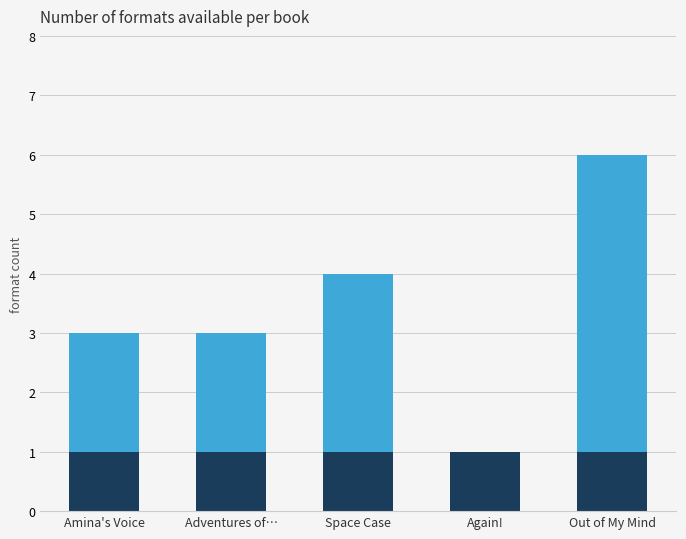

What is the total value across all series at Space Case?

4